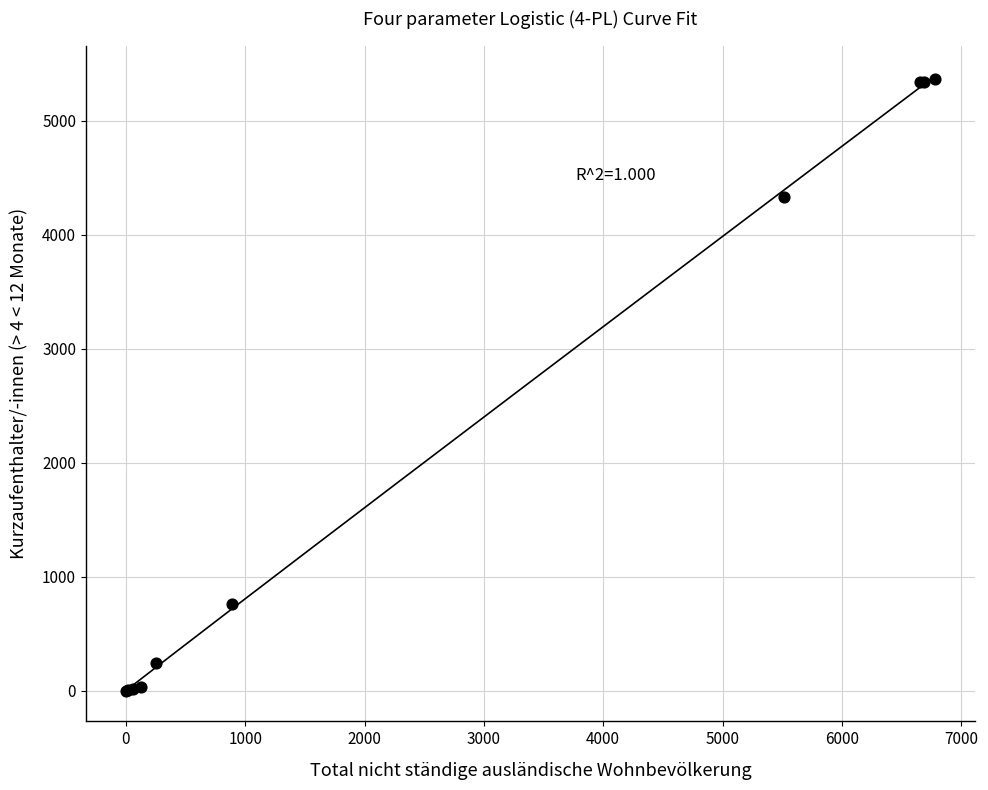

What Y value in the scatter plot is closest to 2684?

4333